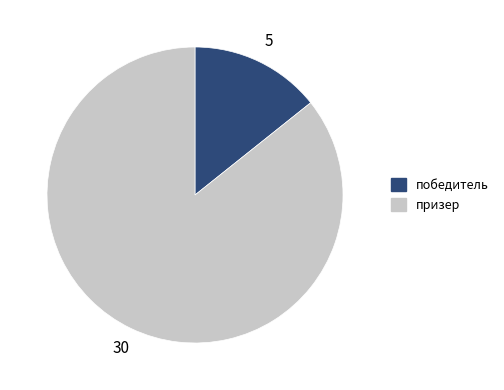

What is the smallest slice in the pie chart?

победитель